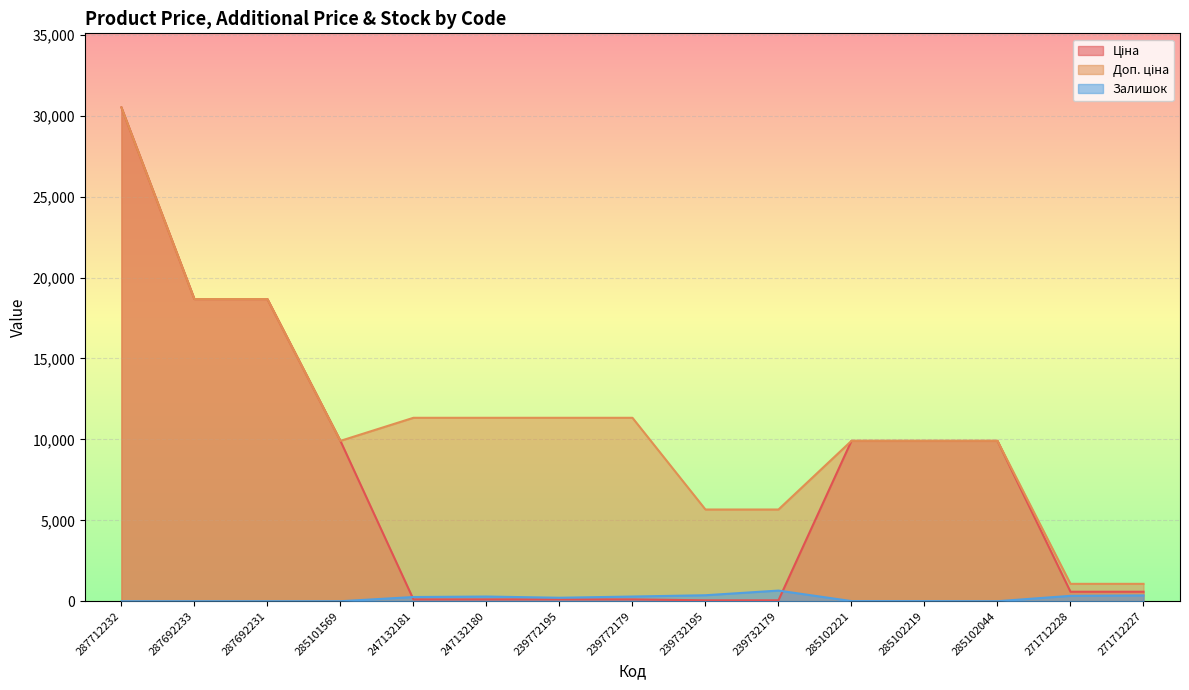

What is the sum of all Залишок values?

2791.0